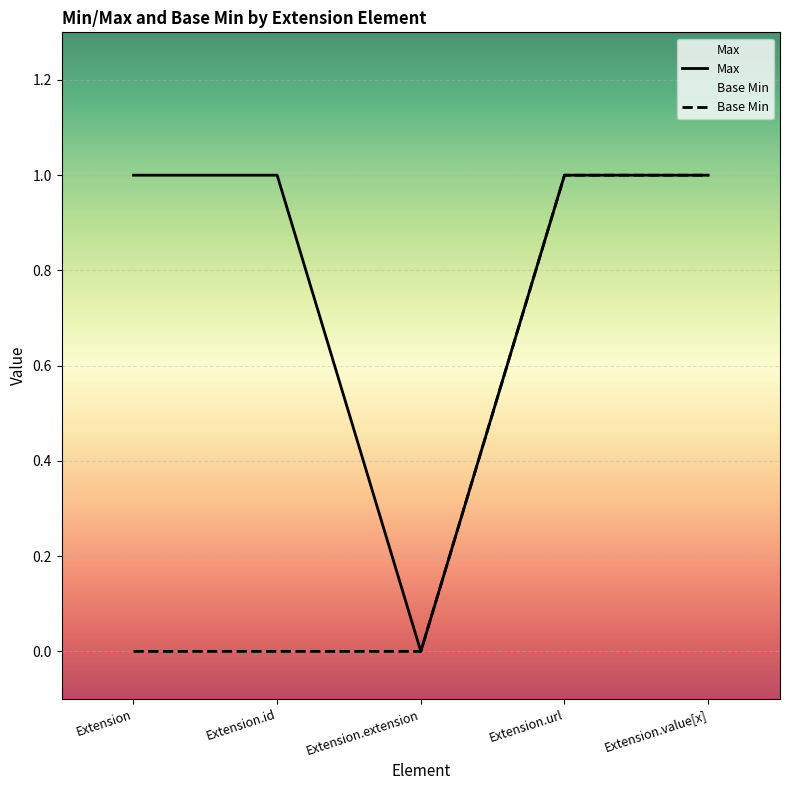

What is the value of the Max point at the 4th from the left?

1